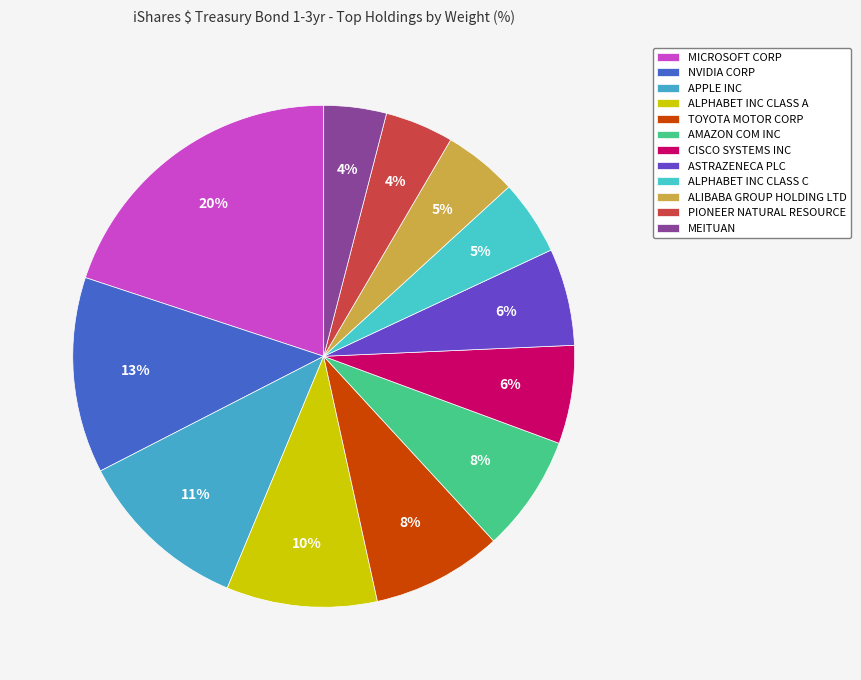

Is the sum of APPLE INC and ALPHABET INC CLASS C greater than half?

No